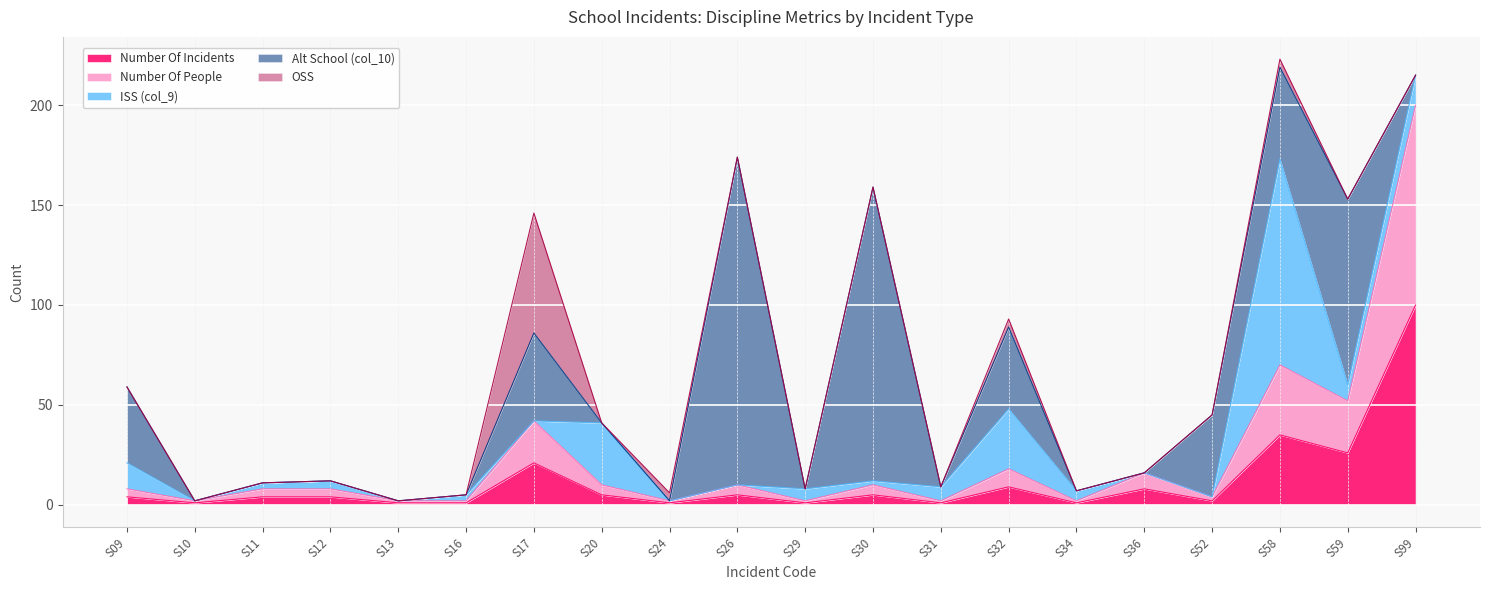

List the labels in order of ISS (col_9) value, largest first.

S58, S20, S32, S99, S09, S59, S31, S29, S34, S12, S11, S16, S30, S10, S13, S17, S24, S26, S36, S52